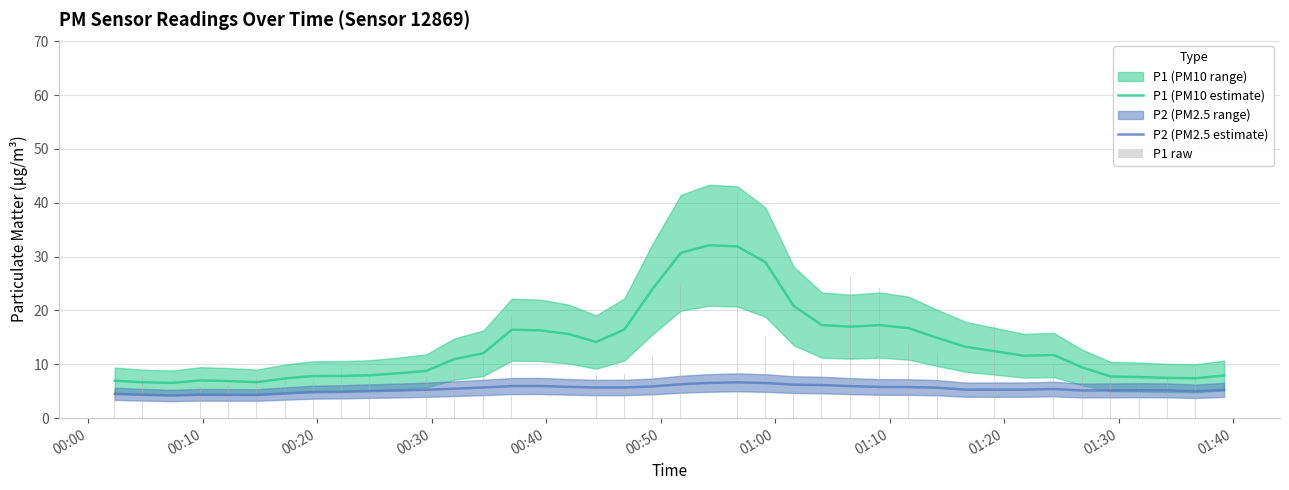

Which series has the largest total across all categories?

P1 (PM10 estimate)